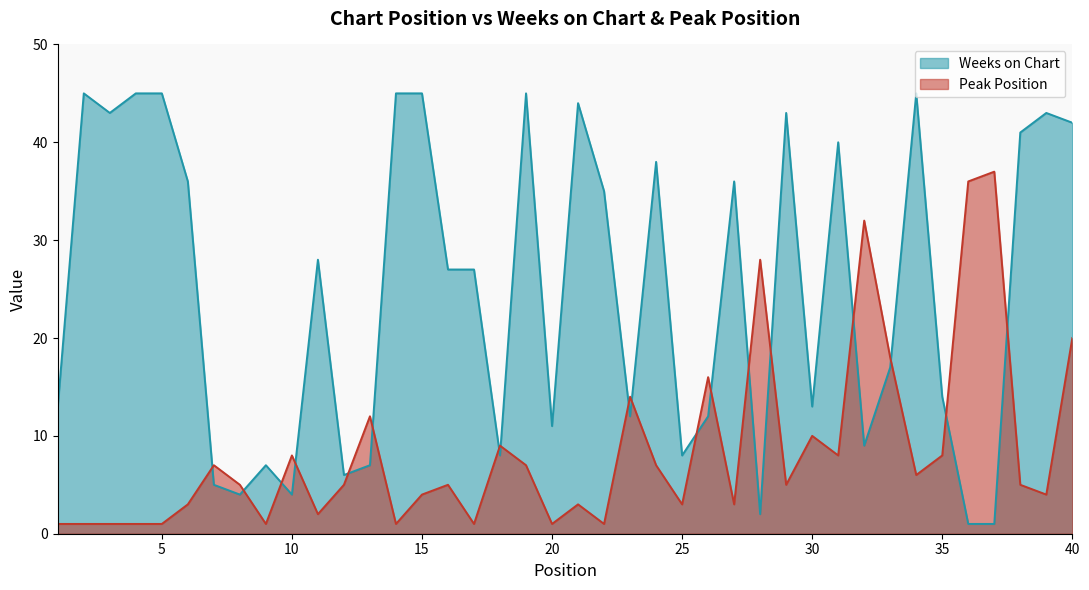

How many lines are shown in the chart?

2